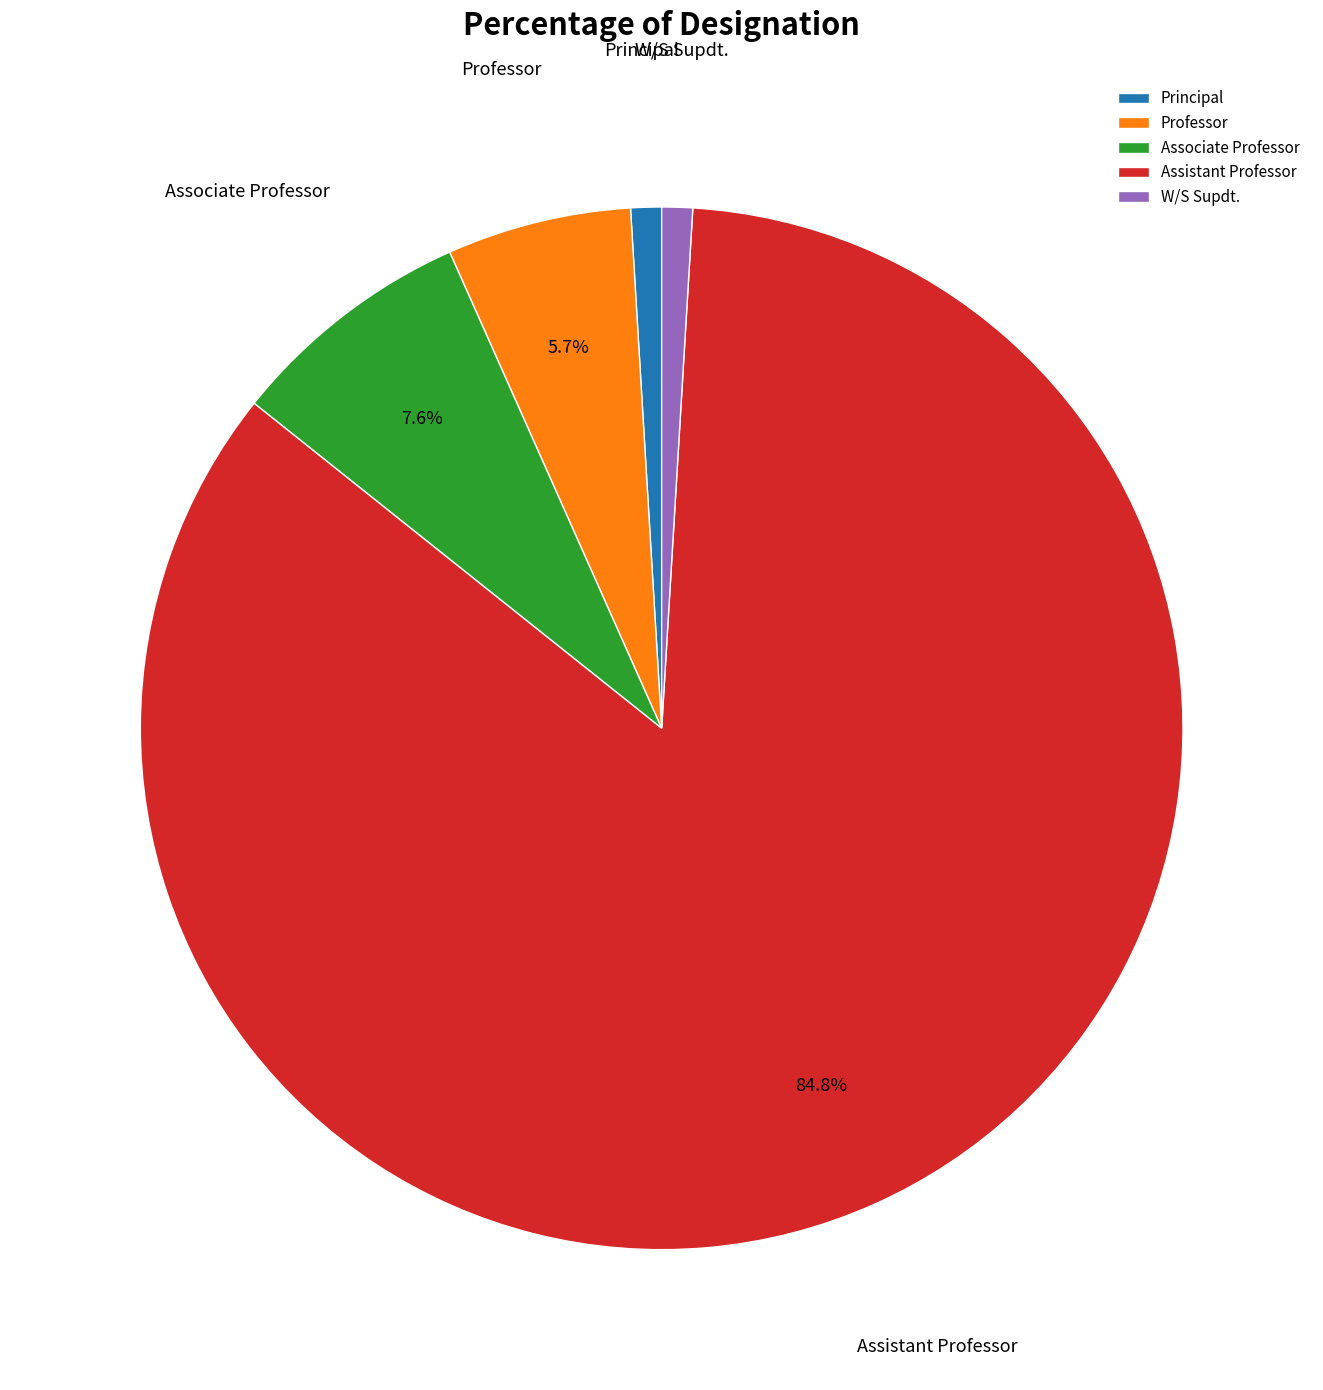

Which has a higher value, W/S Supdt. or Professor?

Professor